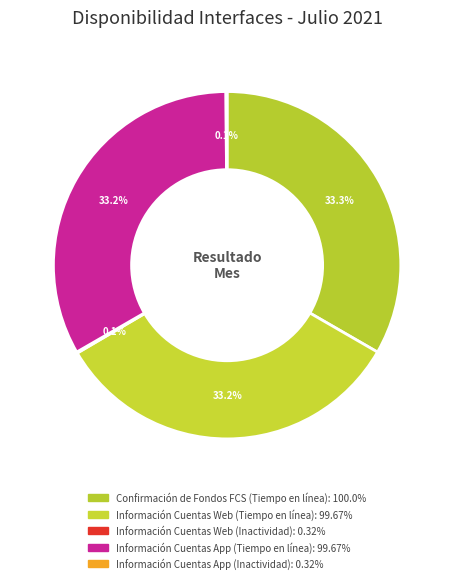

Does any single category account for the majority?

No